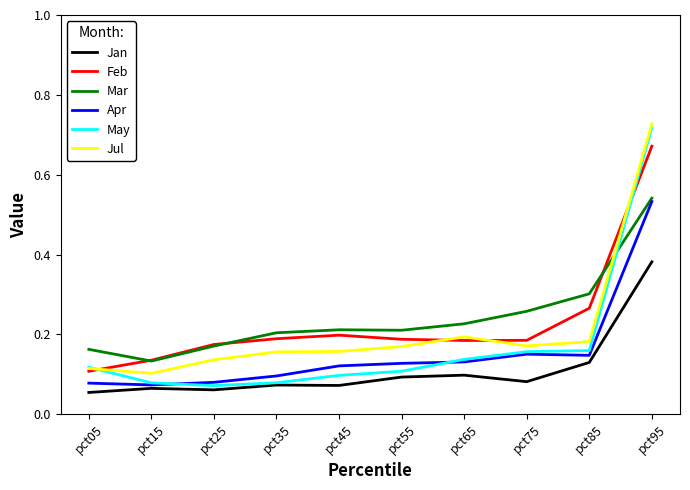

The Feb series shows 0.1 at pct85. True or false?

False